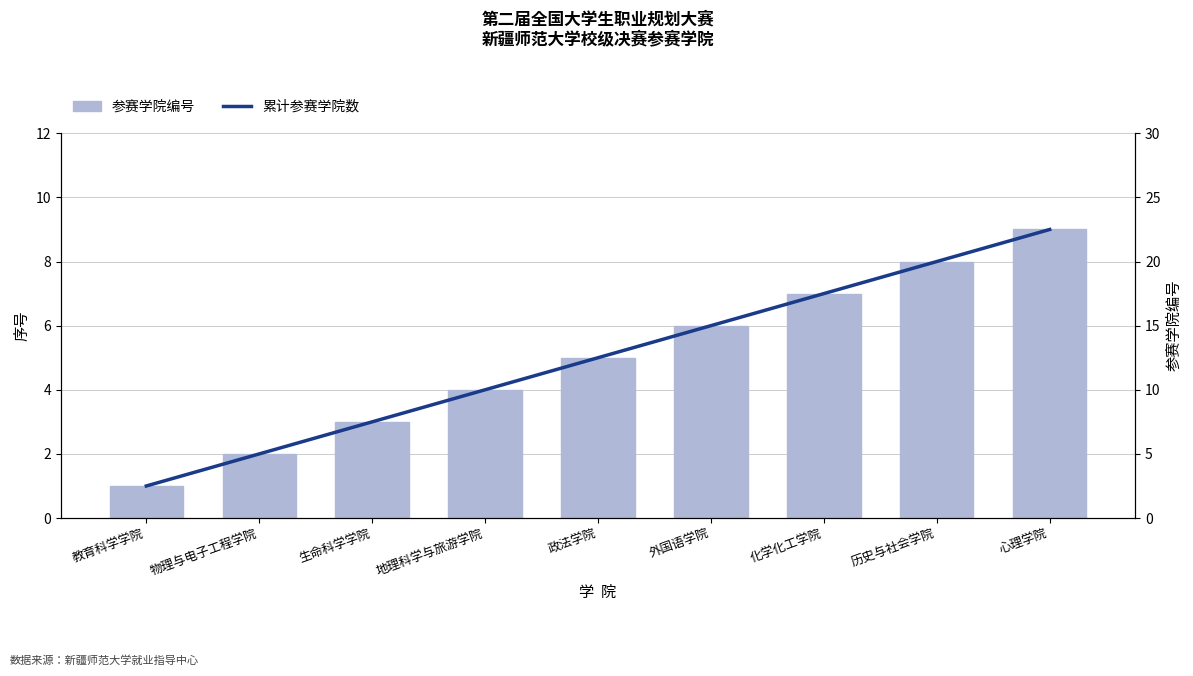

What are all the series names shown in the legend?

参赛学院编号, 累计参赛学院数